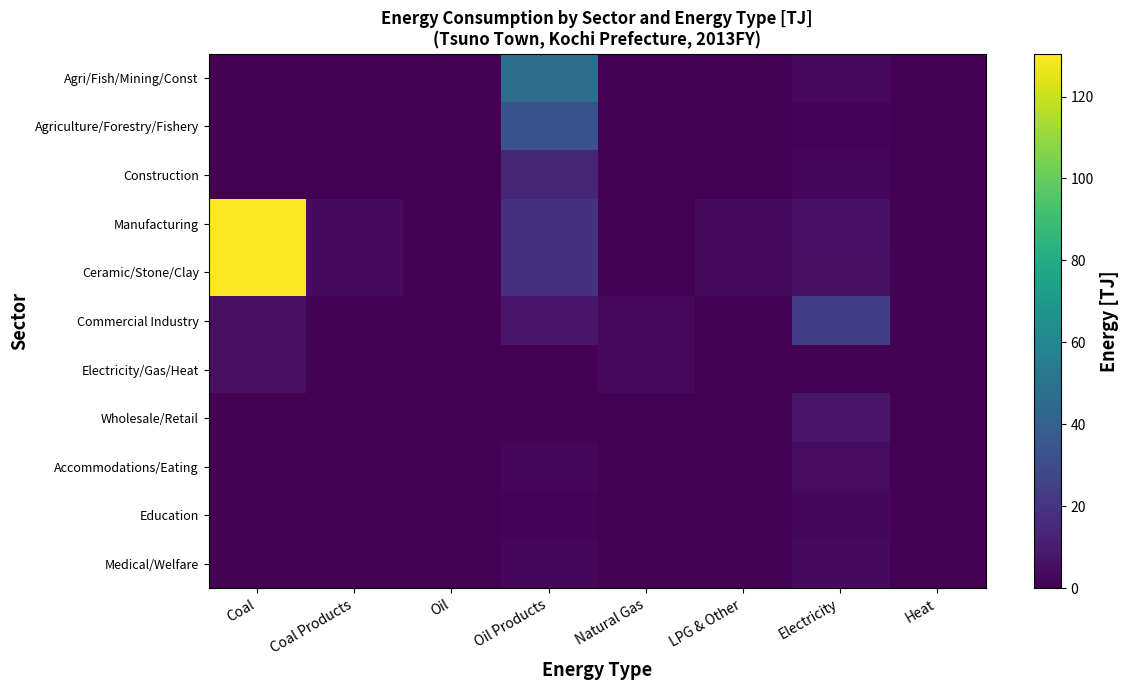

Reading left to right, transcribe all the data shown in this chart.

Agri/Fish/Mining/Const: Coal=0.0	Coal Products=0.0	Oil=0.0	Oil Products=46.4	Natural Gas=0.0	LPG & Other=0.0	Electricity=3.5	Heat=0.0
Agriculture/Forestry/Fishery: Coal=0.0	Coal Products=0.0	Oil=0.0	Oil Products=32.8	Natural Gas=0.0	LPG & Other=0.0	Electricity=1.3	Heat=0.0
Construction: Coal=0.0	Coal Products=0.0	Oil=0.0	Oil Products=13.6	Natural Gas=0.0	LPG & Other=0.0	Electricity=2.2	Heat=0.0
Manufacturing: Coal=130.5	Coal Products=4.0	Oil=0.0	Oil Products=18.6	Natural Gas=0.0	LPG & Other=3.6	Electricity=6.6	Heat=0.1
Ceramic/Stone/Clay: Coal=130.5	Coal Products=4.0	Oil=0.0	Oil Products=18.4	Natural Gas=0.0	LPG & Other=3.6	Electricity=6.0	Heat=0.1
Commercial Industry: Coal=6.1	Coal Products=0.0	Oil=0.0	Oil Products=8.0	Natural Gas=3.3	LPG & Other=0.0	Electricity=23.7	Heat=0.0
Electricity/Gas/Heat: Coal=6.1	Coal Products=0.0	Oil=0.0	Oil Products=0.3	Natural Gas=3.3	LPG & Other=0.1	Electricity=0.6	Heat=0.0
Wholesale/Retail: Coal=0.0	Coal Products=0.0	Oil=0.0	Oil Products=0.8	Natural Gas=0.0	LPG & Other=0.0	Electricity=8.1	Heat=0.0
Accommodations/Eating: Coal=0.0	Coal Products=0.0	Oil=0.0	Oil Products=1.9	Natural Gas=0.0	LPG & Other=0.0	Electricity=4.1	Heat=0.0
Education: Coal=0.0	Coal Products=0.0	Oil=0.0	Oil Products=1.3	Natural Gas=0.0	LPG & Other=0.0	Electricity=2.7	Heat=0.0
Medical/Welfare: Coal=0.0	Coal Products=0.0	Oil=0.0	Oil Products=1.9	Natural Gas=0.0	LPG & Other=0.0	Electricity=3.9	Heat=0.0